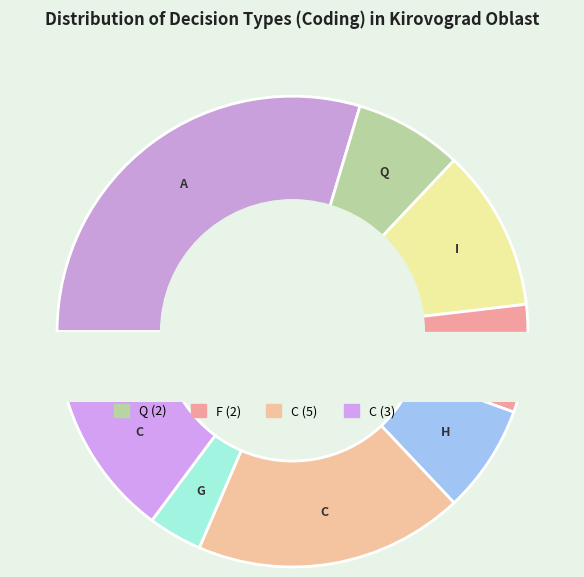

What percentage is the С slice, to the nearest percent?

11%